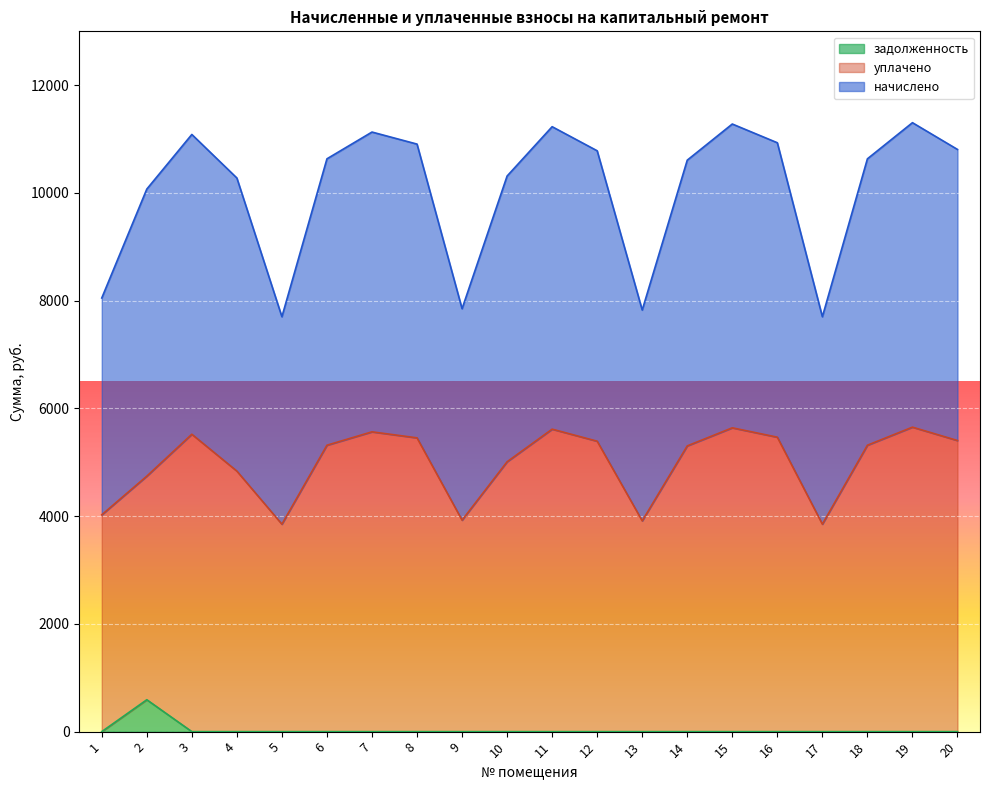

True or false: уплачено and задолженность cross at least once.

False